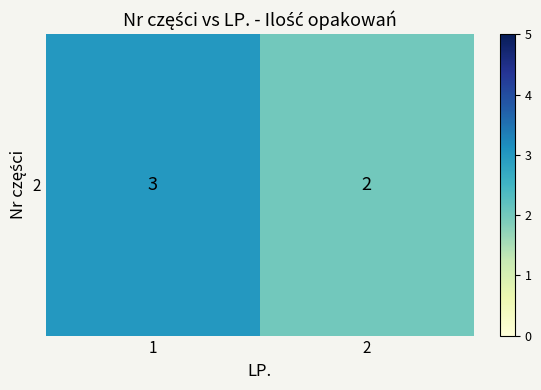

Which has a higher value, 2 or 1?

1